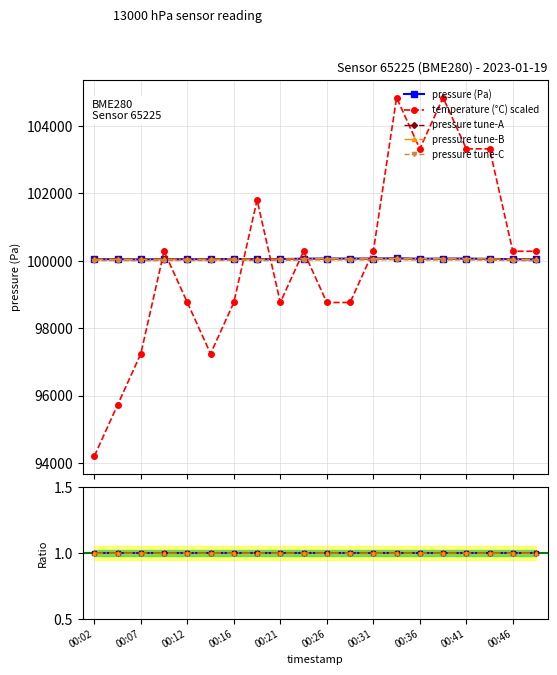

The value of temperature at 00:46 is 149510.3. True or false?

False